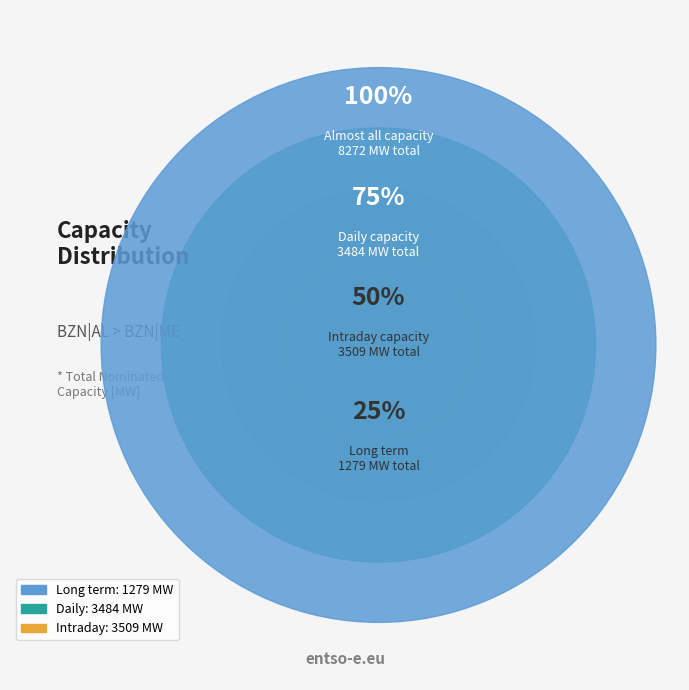

Is it true that 02:00-03:00 is 12% of the pie?

False